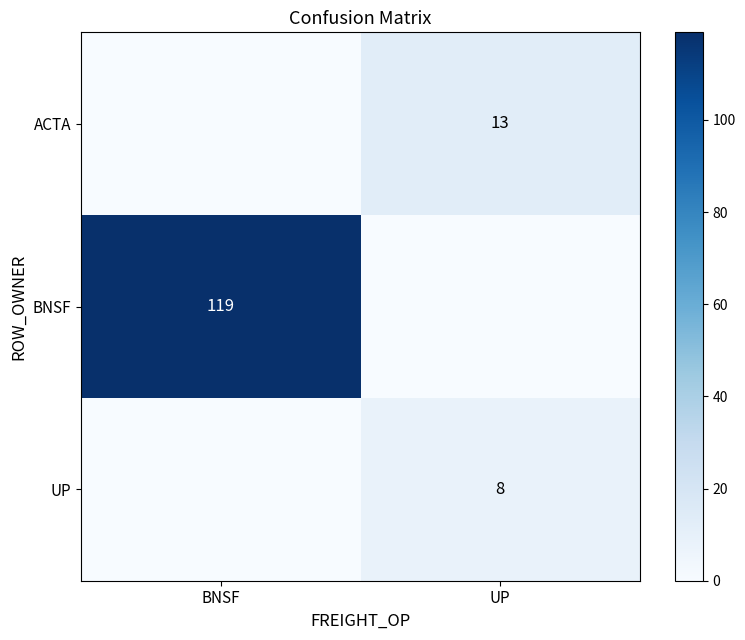

True or false: BNSF has a value of 27 at BNSF.

False